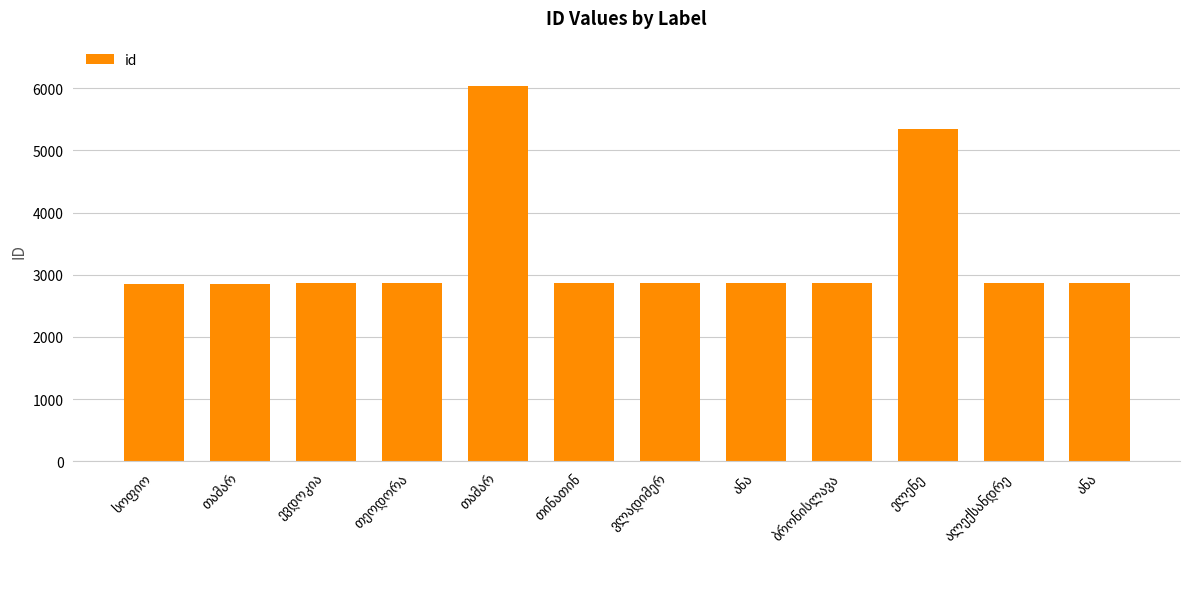

List the labels in order of value, smallest first.

სოფიო, თამარ, ევდოკია, თეოდორა, ანა, ანა, თინათინ, ვლადიმერ, ბრონისლავა, ალექსანდრე, ელენე, თამარ